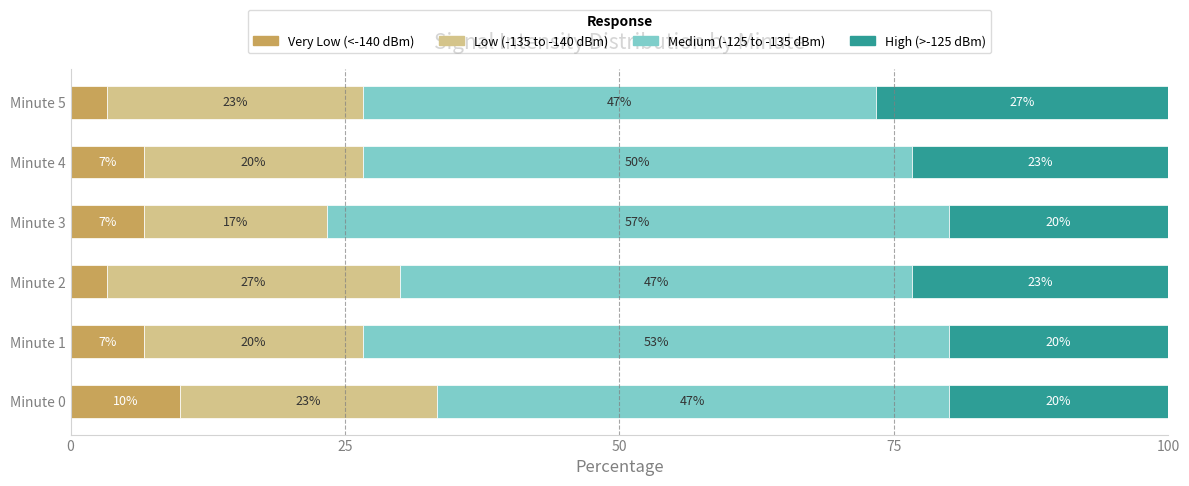

What are all the series names shown in the legend?

Very Low (<-140 dBm), Low (-135 to -140 dBm), Medium (-125 to -135 dBm), High (>-125 dBm)